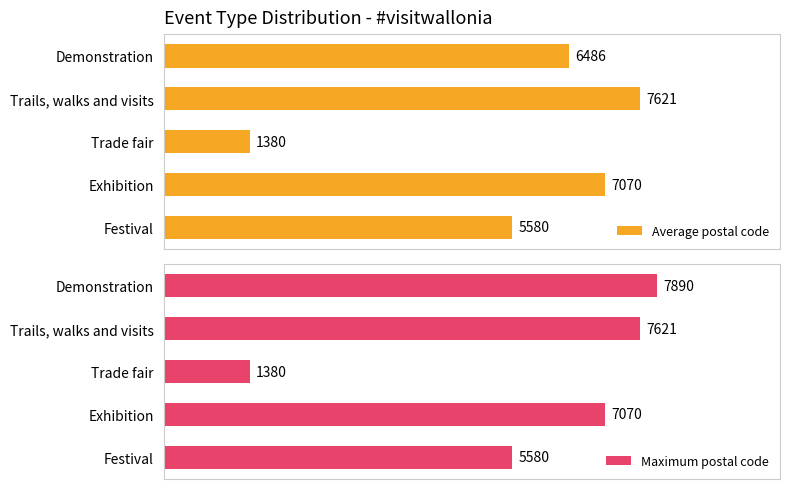

Which category has the highest value in the Average postal code series?

Trails, walks and visits